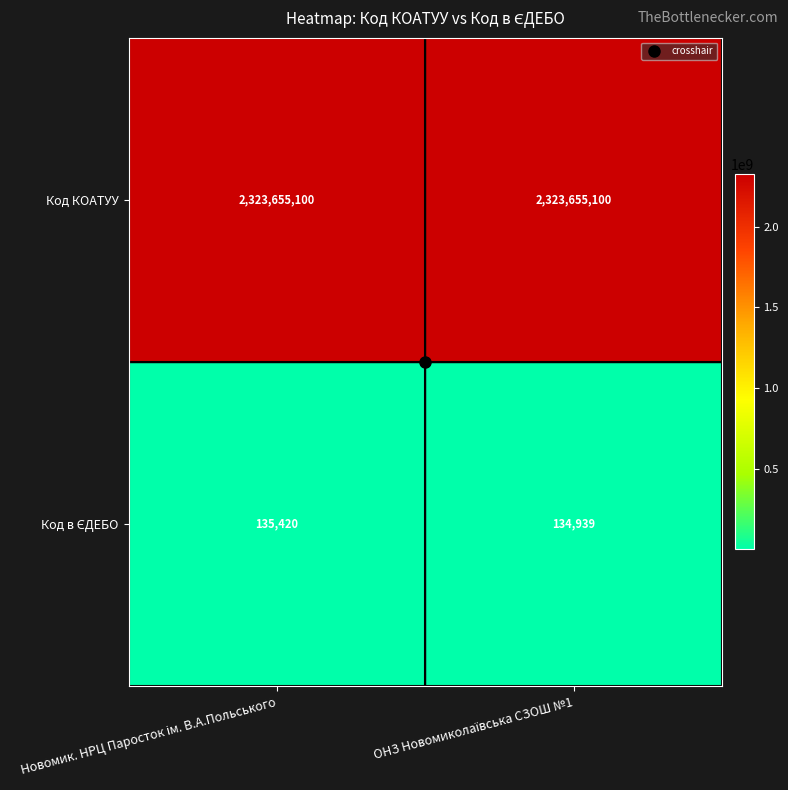

What is the average value of the Код КОАТУУ series?

2323655100